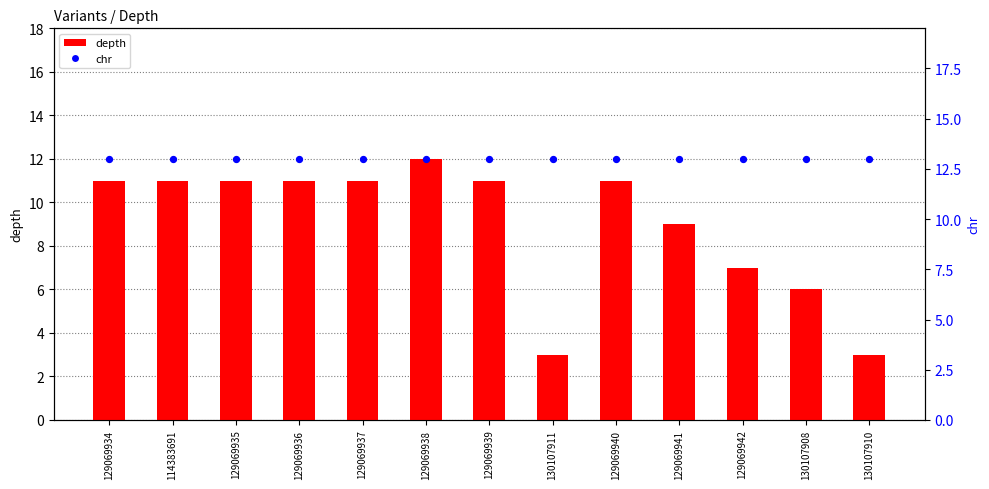

Which series reaches the maximum Y coordinate?

chr